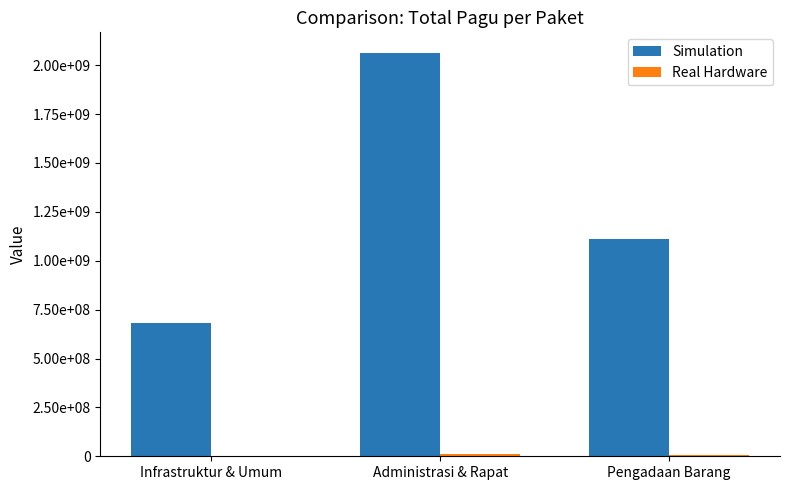

What is the maximum value for Simulation?

2064961200.0